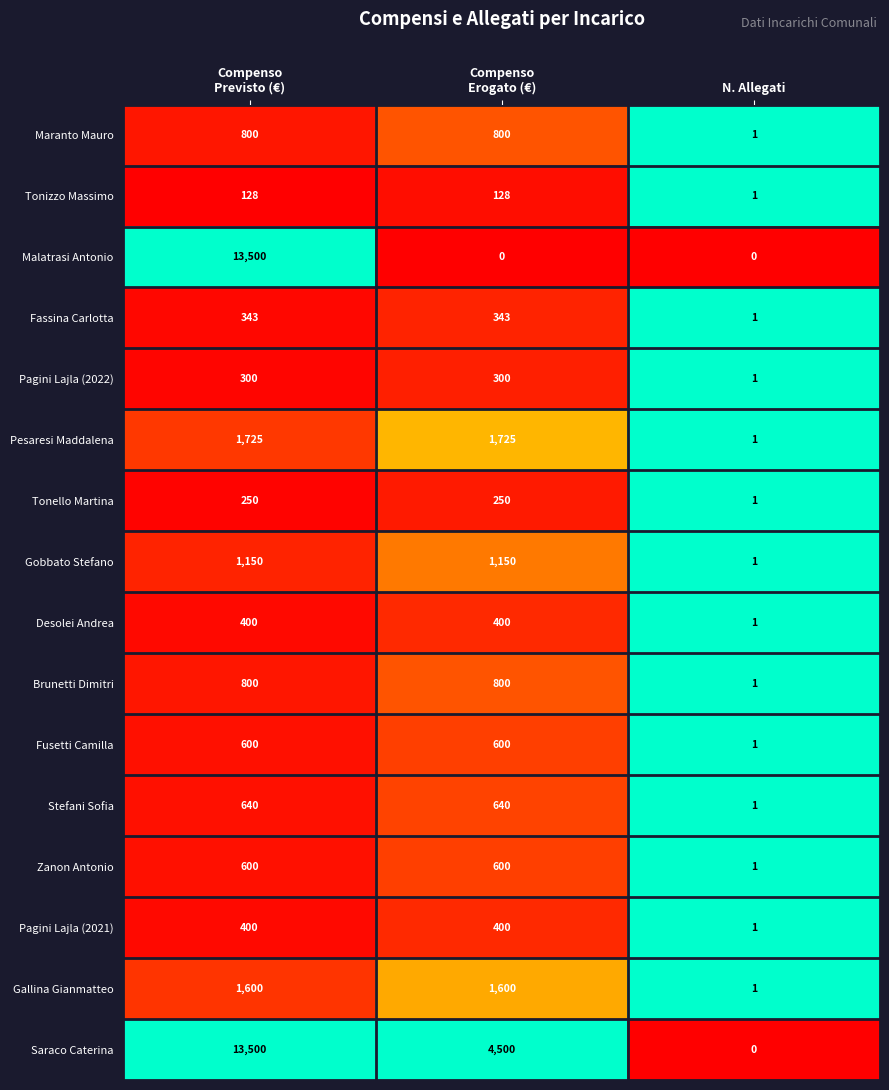

The Pesaresi Maddalena series shows 1 at N. Allegati. True or false?

True